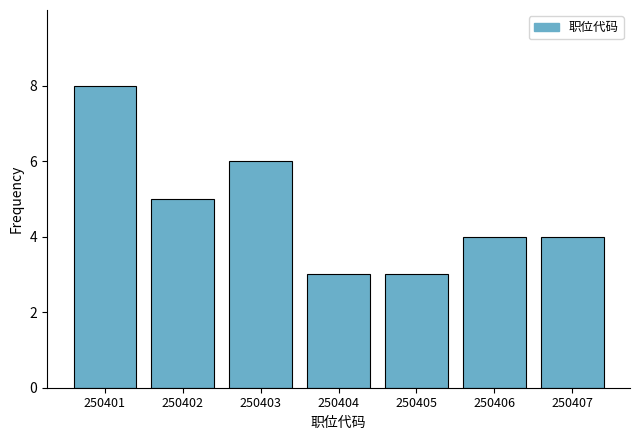

Reading left to right, extract all data points from this chart.

8	5	6	3	3	4	4